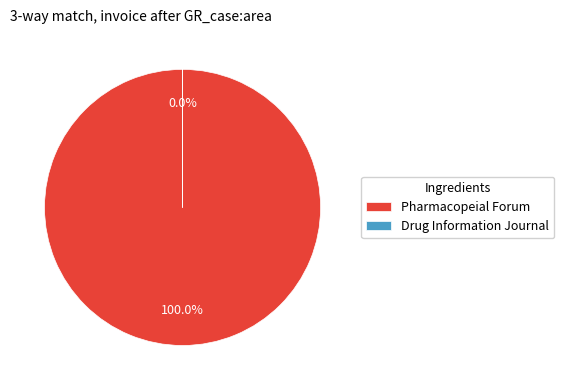

To the nearest percent, what is the average slice percentage?

50%